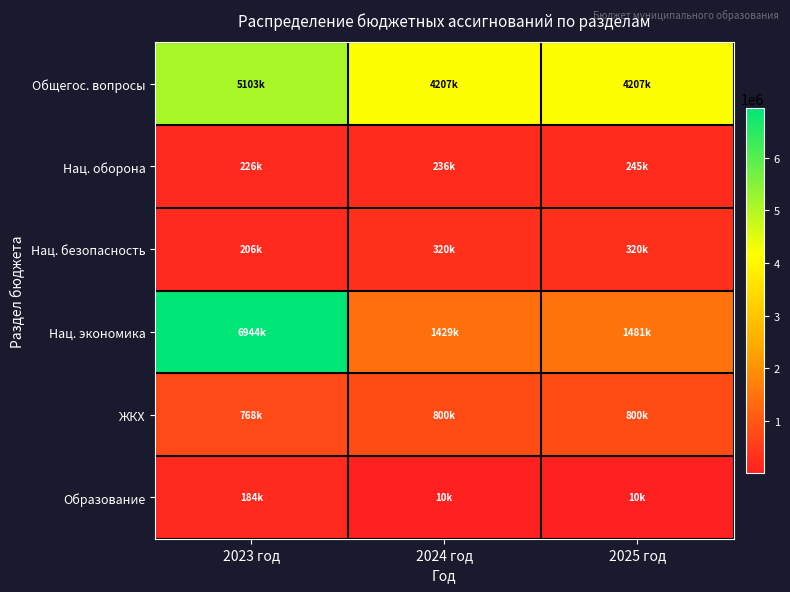

How many series are shown in this chart?

6